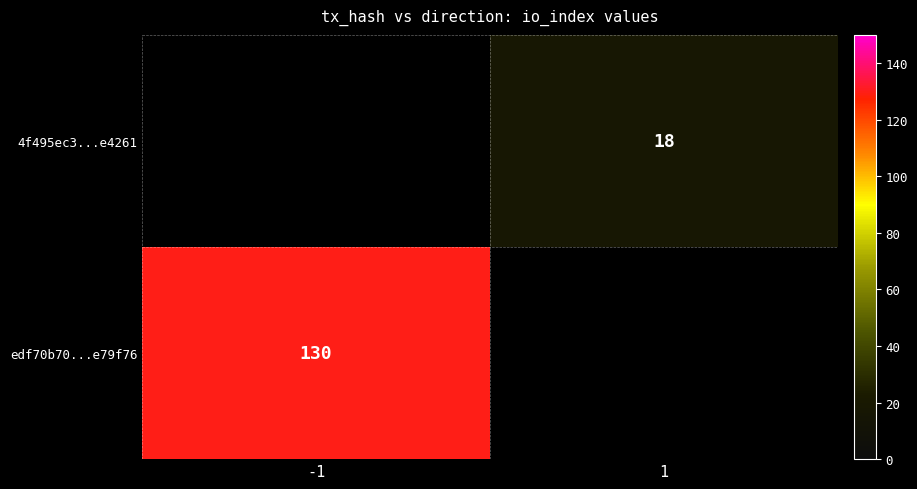

Is it true that 4f495ec3...e4261 equals 18 at 1?

True